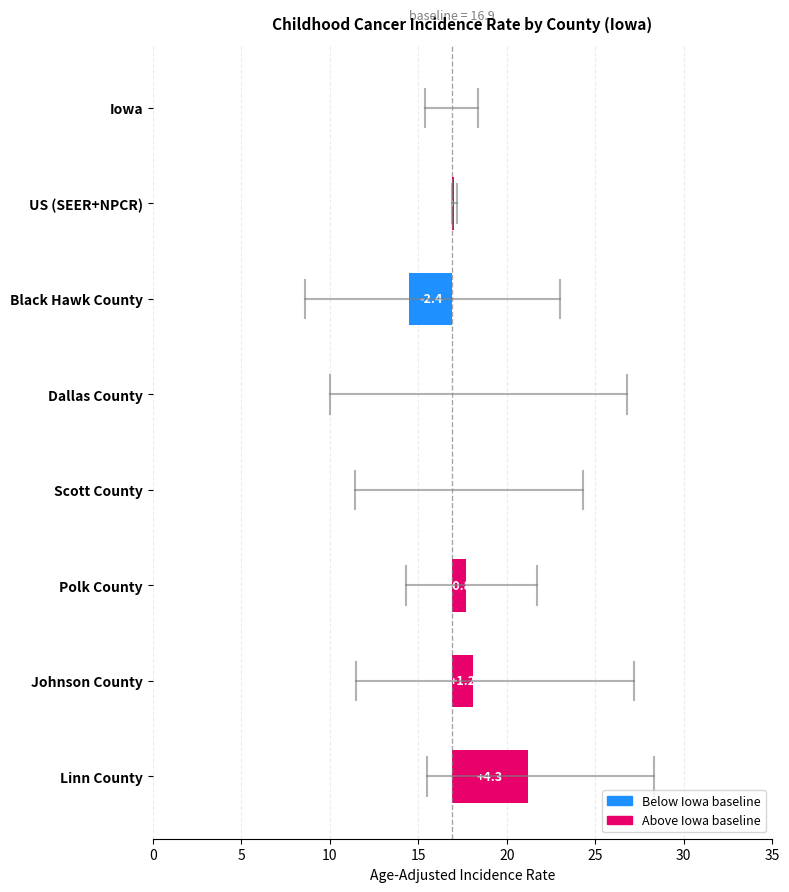

How many bars are there in total?

8